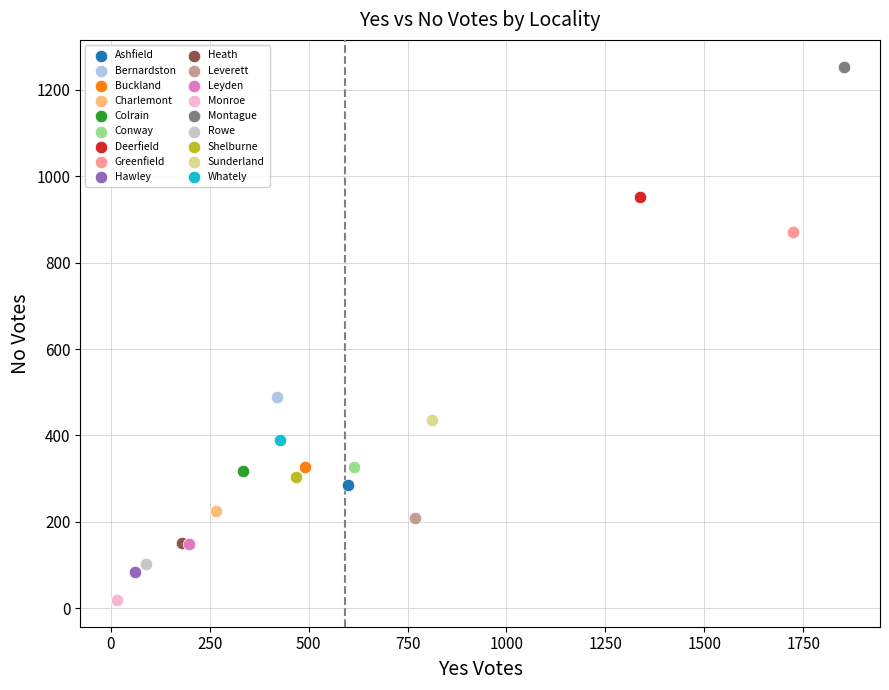

What are all the series names shown in the legend?

Ashfield, Bernardston, Buckland, Charlemont, Colrain, Conway, Deerfield, Greenfield, Hawley, Heath, Leverett, Leyden, Monroe, Montague, Rowe, Shelburne, Sunderland, Whately